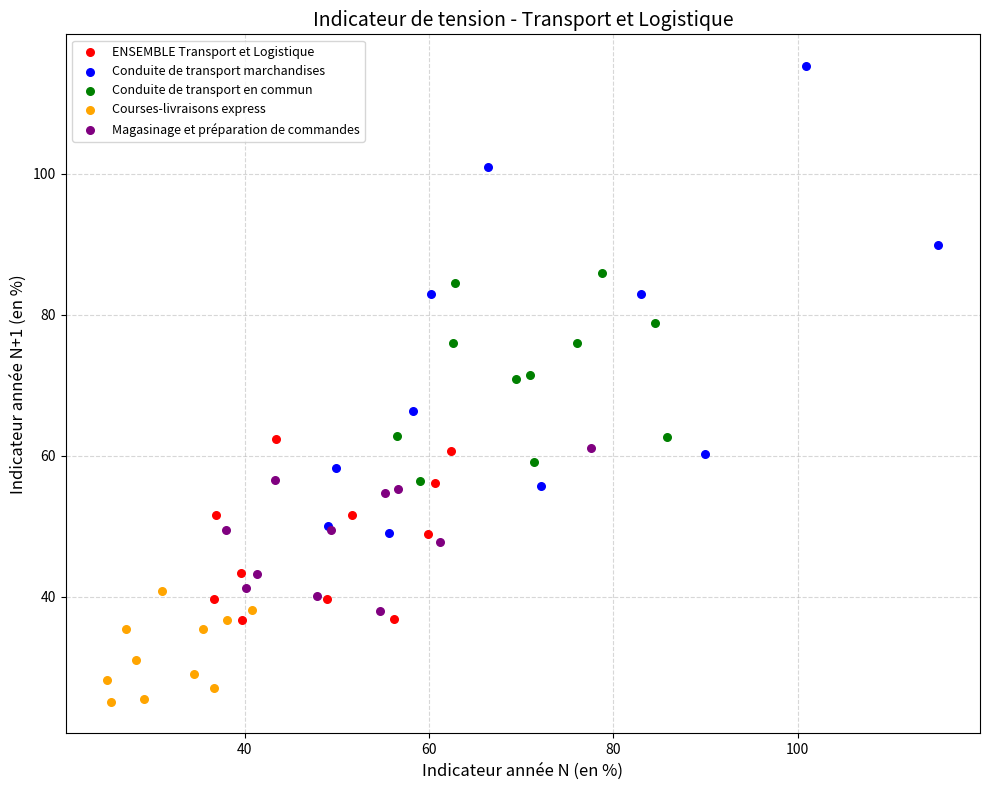

Which series reaches the maximum Y coordinate?

Conduite de transport marchandises